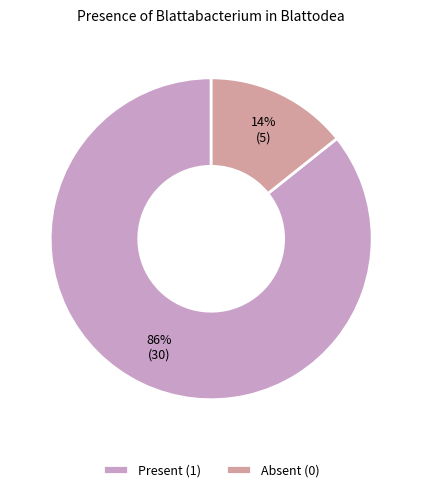

Is there any slice that represents more than half of the pie?

Yes